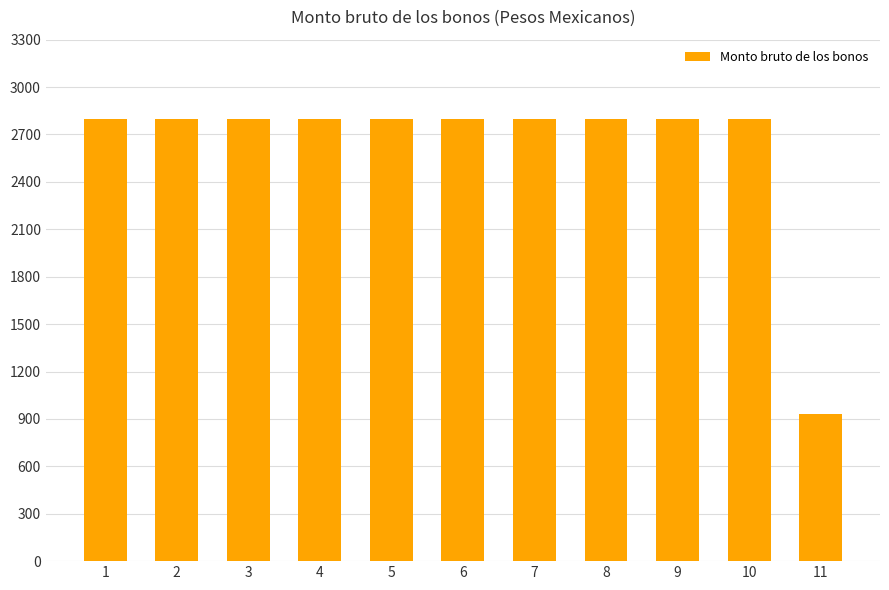

What is the ratio of the value at 5 to the value at 9?

1.0